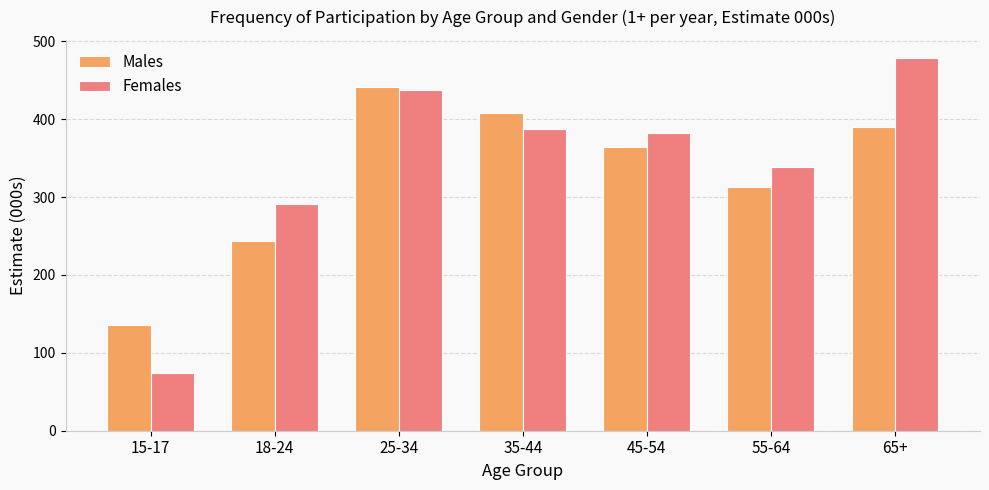

True or false: Males has a value of 574.3 at 45-54.

False